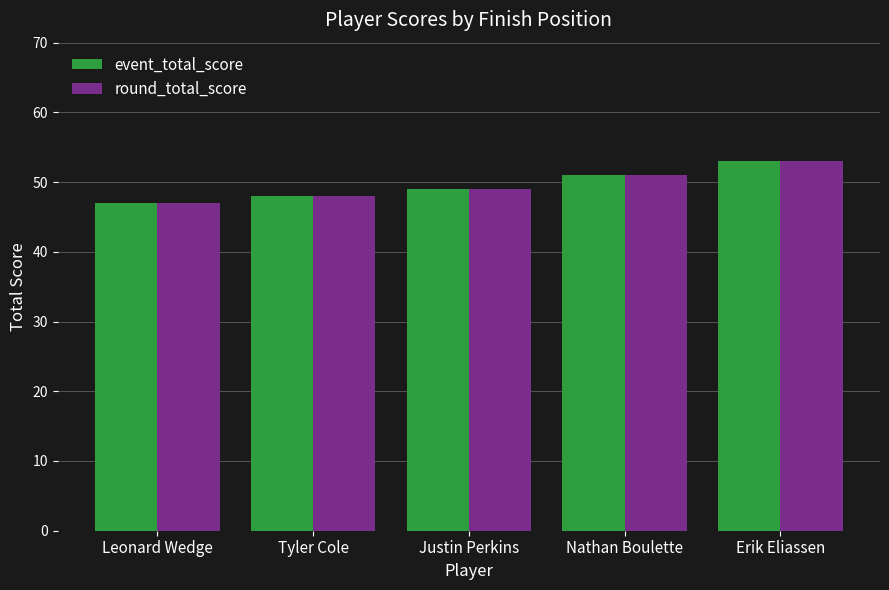

Reading left to right, extract all data points from this chart.

event_total_score: 47	48	49	51	53
round_total_score: 47	48	49	51	53